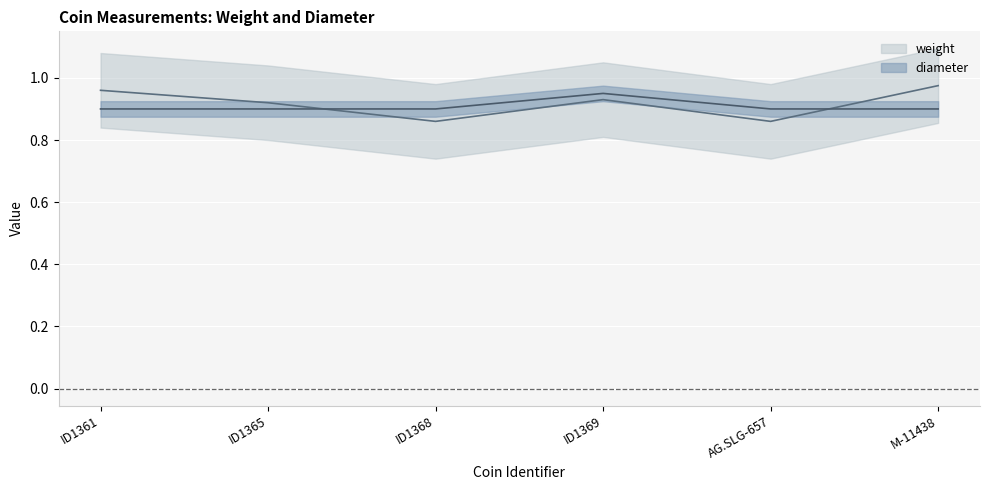

After their last crossing, which series has the higher values: weight or diameter?

weight